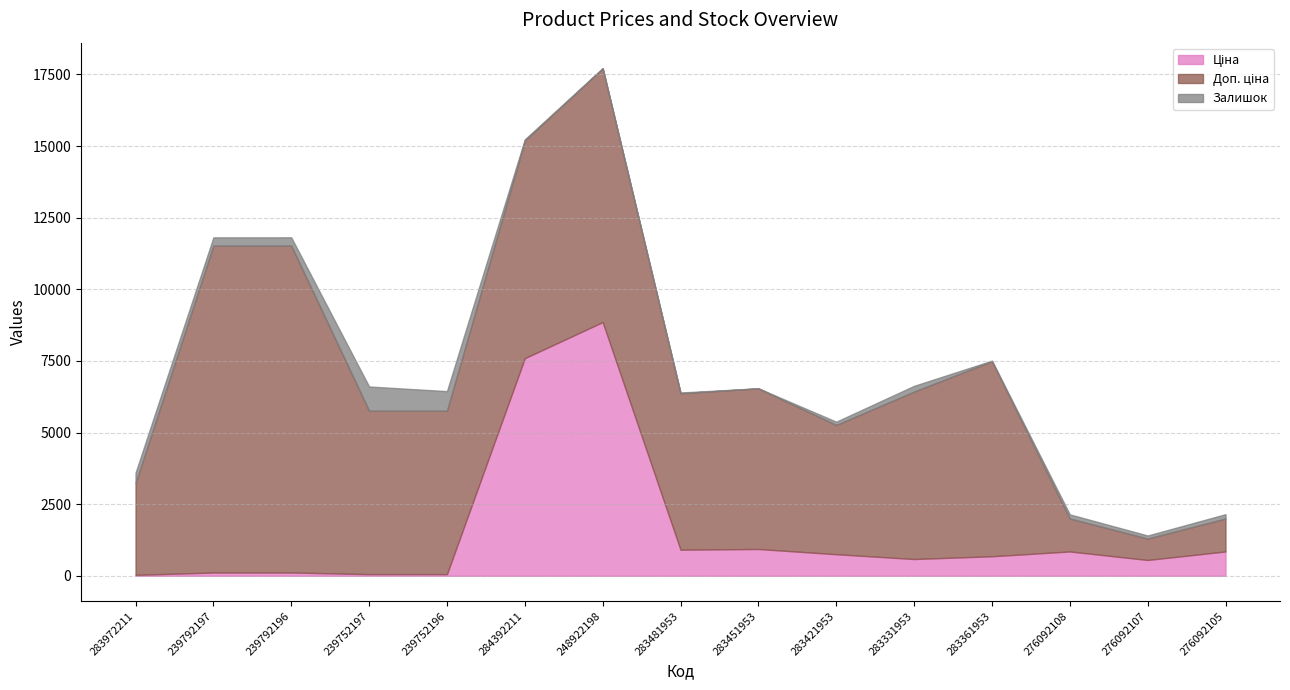

True or false: Залишок and Доп. ціна cross at least once.

False